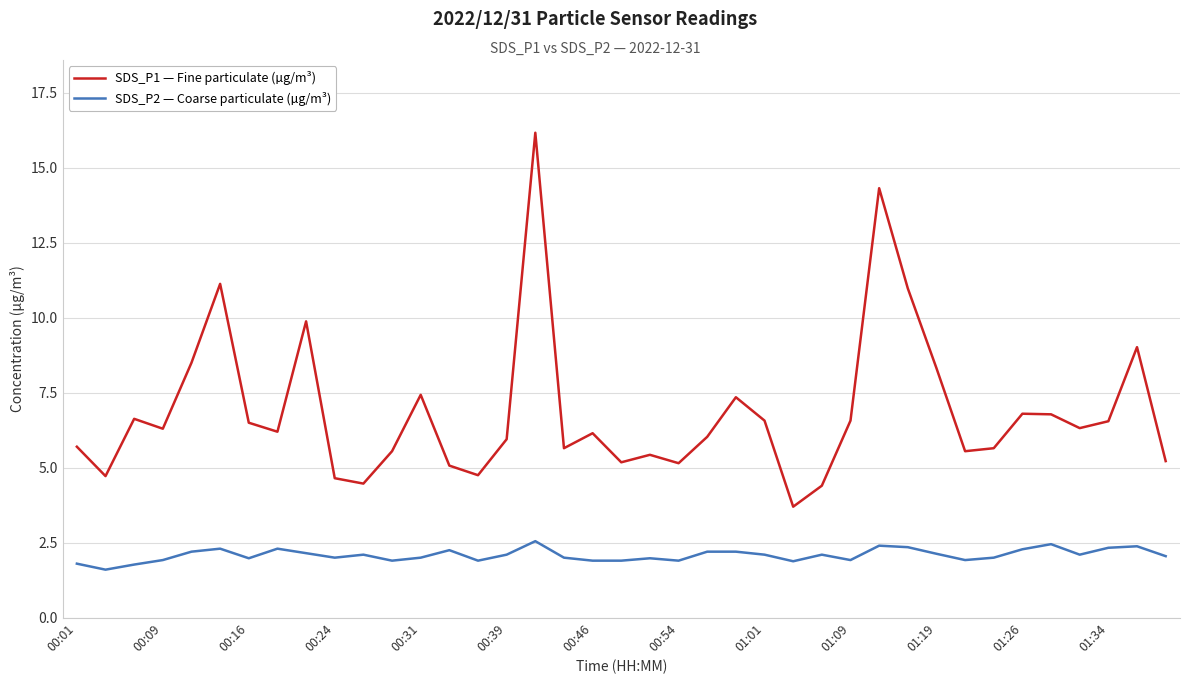

Which series has the largest total across all categories?

SDS_P1 — Fine particulate (µg/m³)